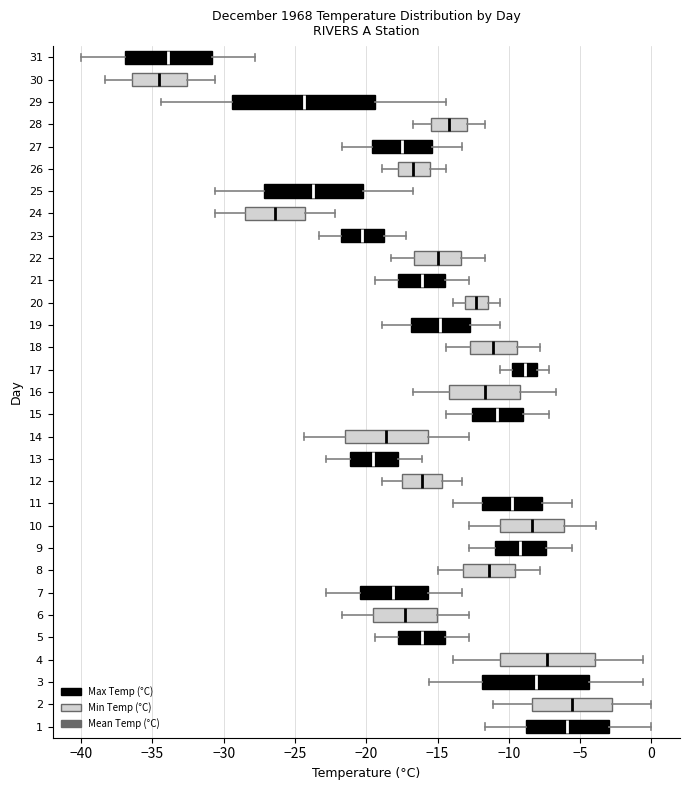

Comparing the boxes themselves (not the whiskers), which one is the widest?

29